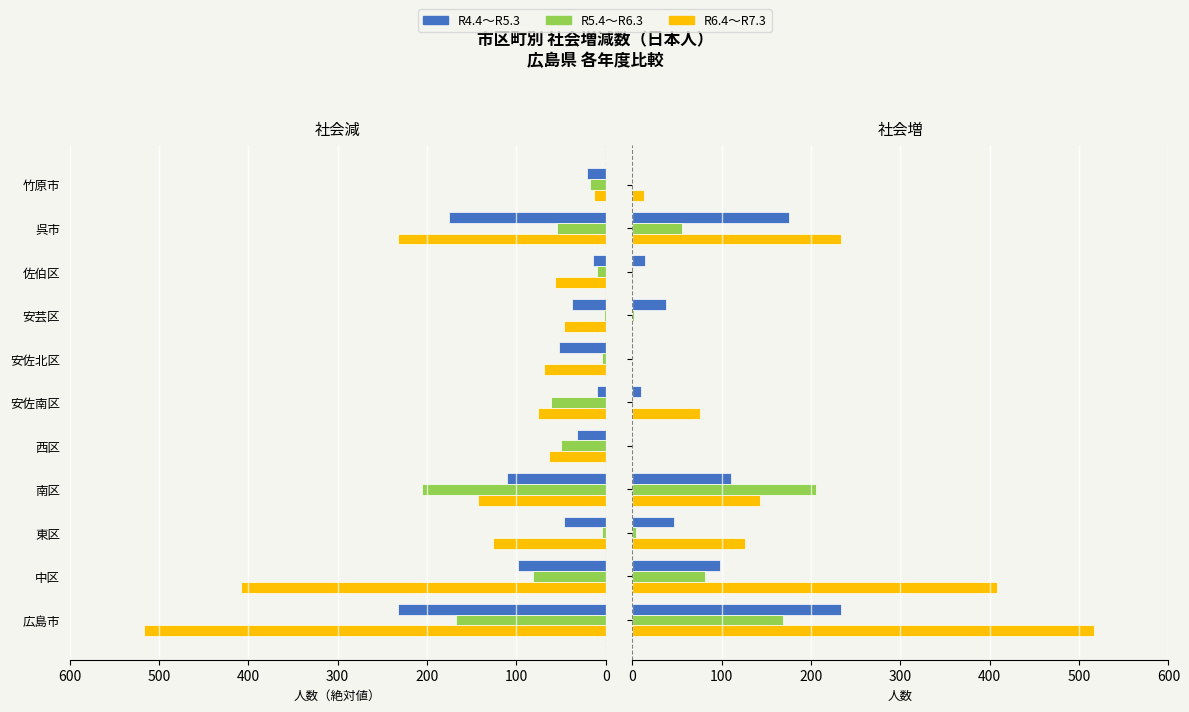

Count the number of categories in the chart.

11